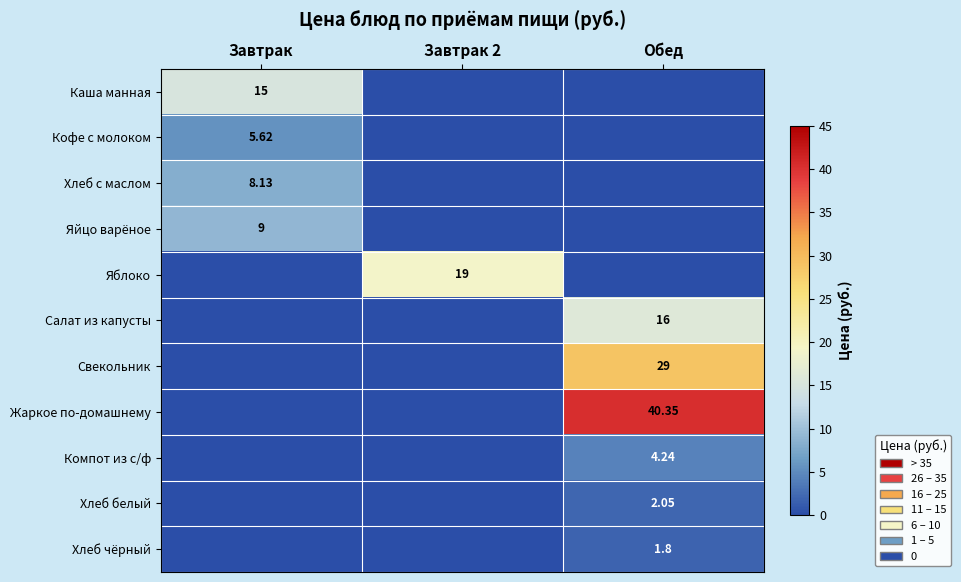

What is the difference between the maximum and second lowest values in the Хлеб белый series?

2.0